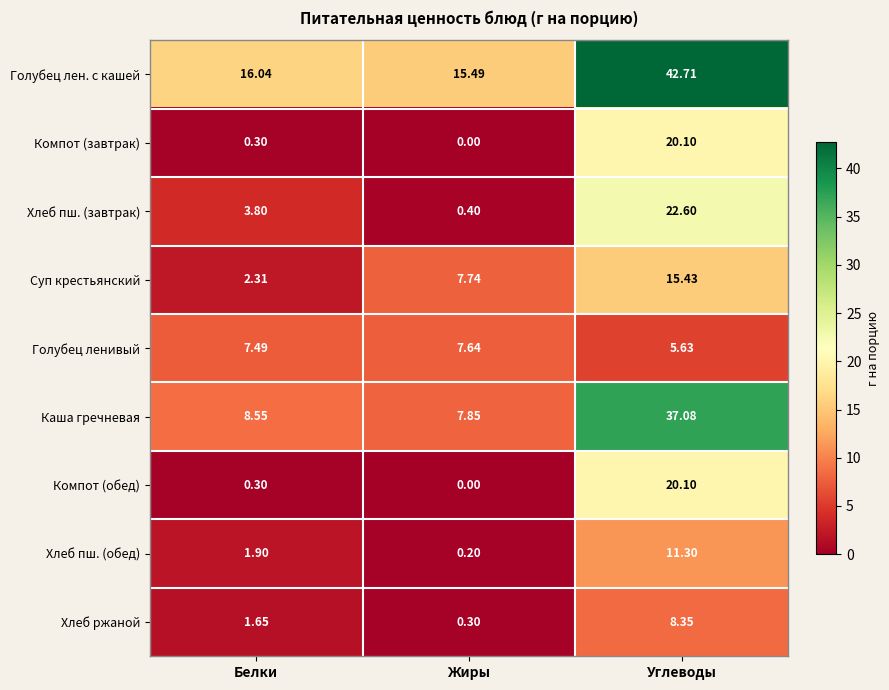

What is the spread (max minus min) of values at Жиры?

15.5